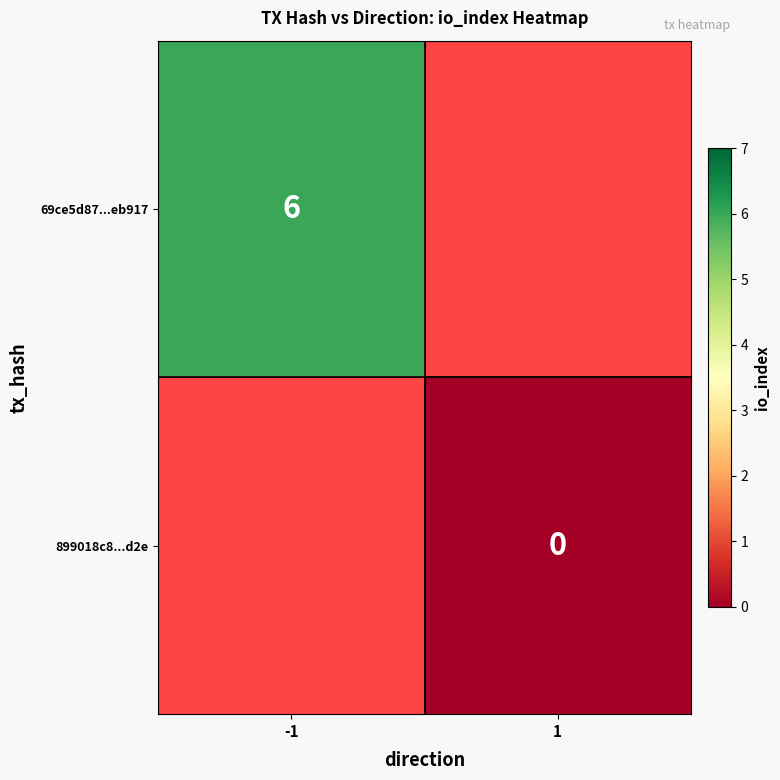

Is the value of 899018c8...d2e at 1 greater than the value of 69ce5d87...eb917 at -1?

No